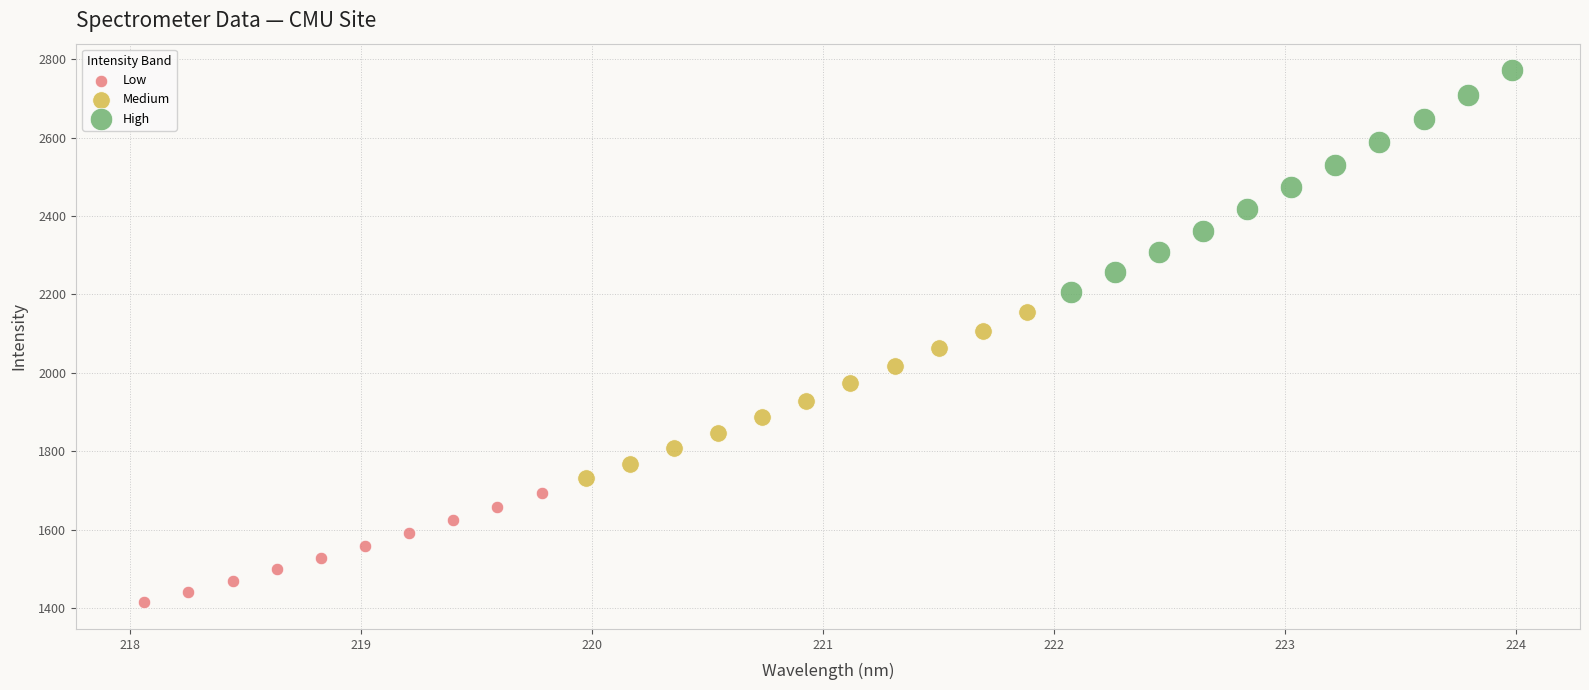

Which series reaches the minimum Y coordinate?

Low